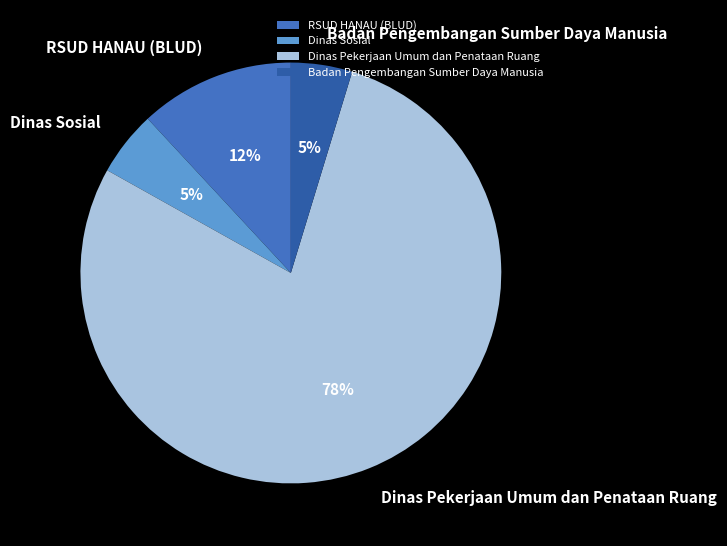

To the nearest percent, what percentage of the pie is RSUD HANAU (BLUD)?

12%